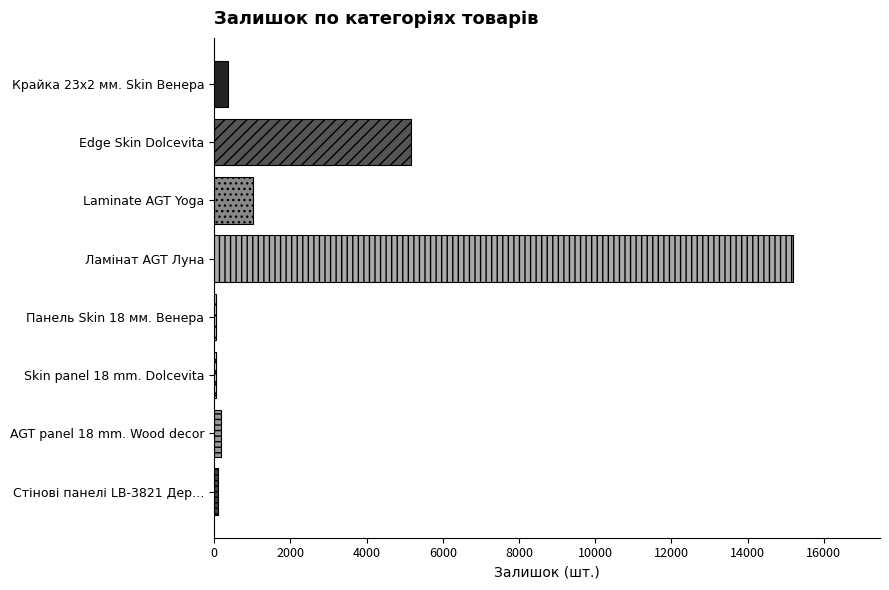

What is the sum of all values?

22119